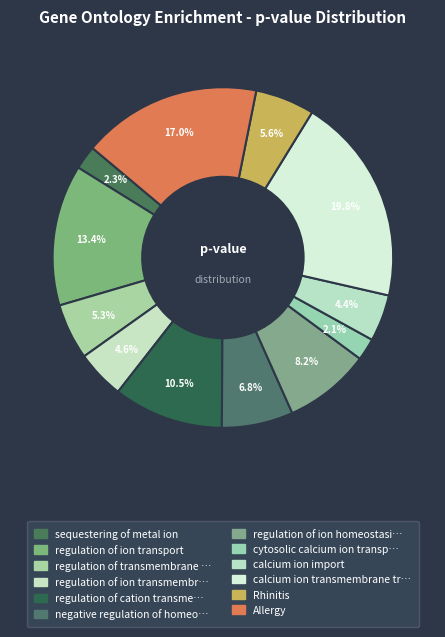

How many slices are in this pie chart?

12